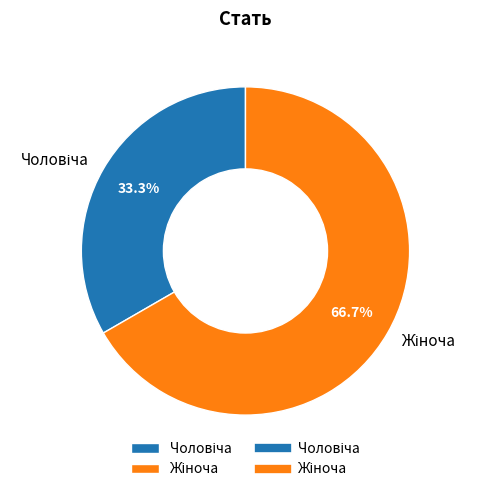

Is Чоловіча the majority of the pie?

No